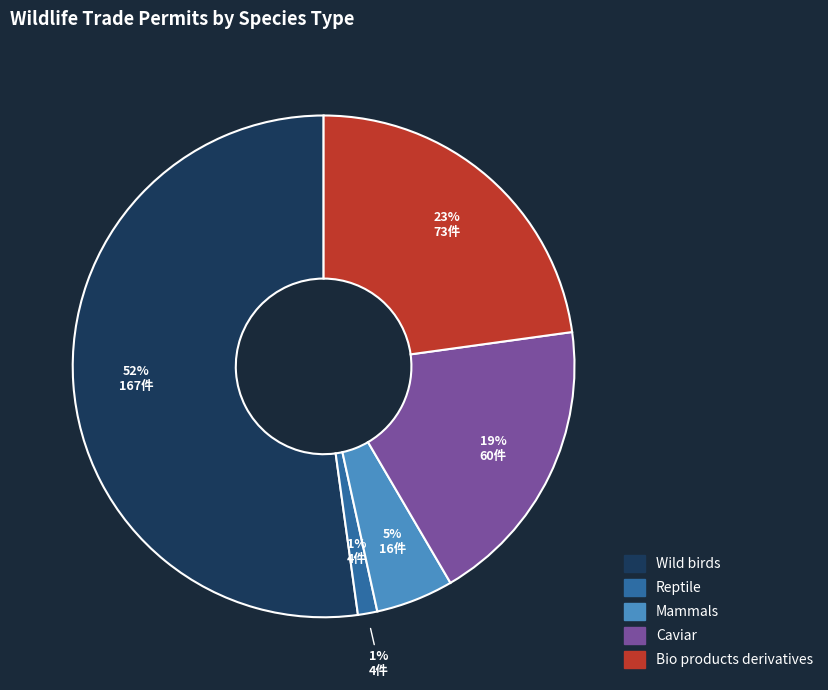

Count the number of slices in the pie.

5